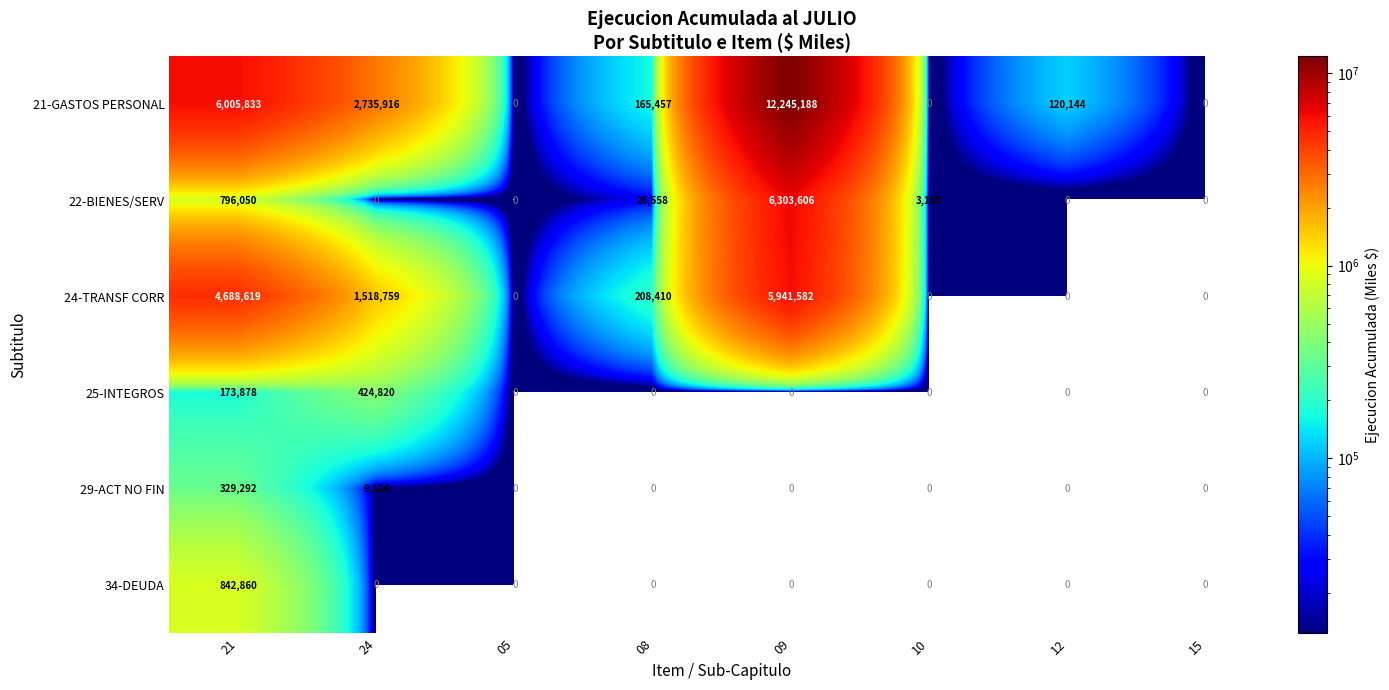

The value of 21-GASTOS PERSONAL at 08 is 165457. True or false?

True